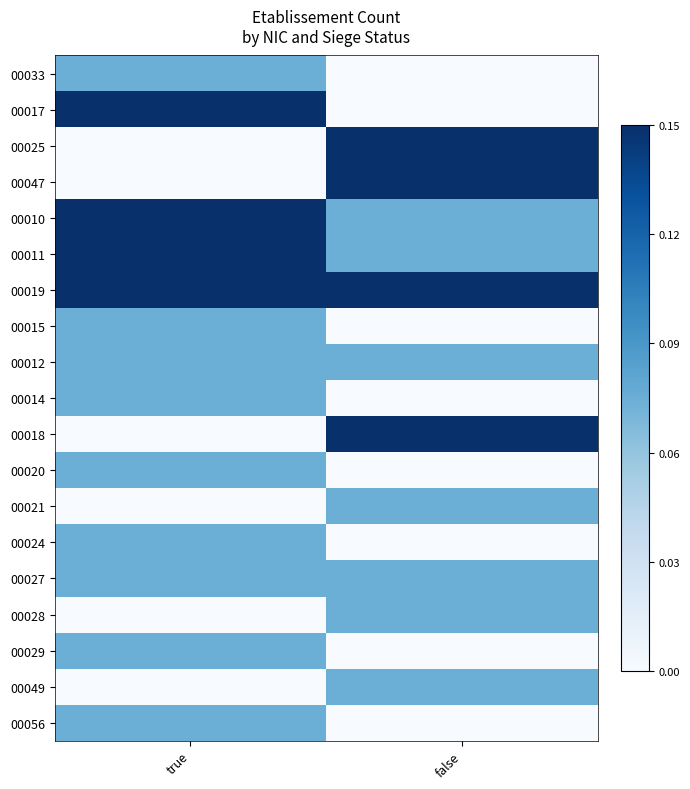

At false, list the series in order from smallest to largest.

00033, 00017, 00015, 00014, 00020, 00024, 00029, 00056, 00010, 00011, 00012, 00021, 00027, 00028, 00049, 00025, 00047, 00019, 00018